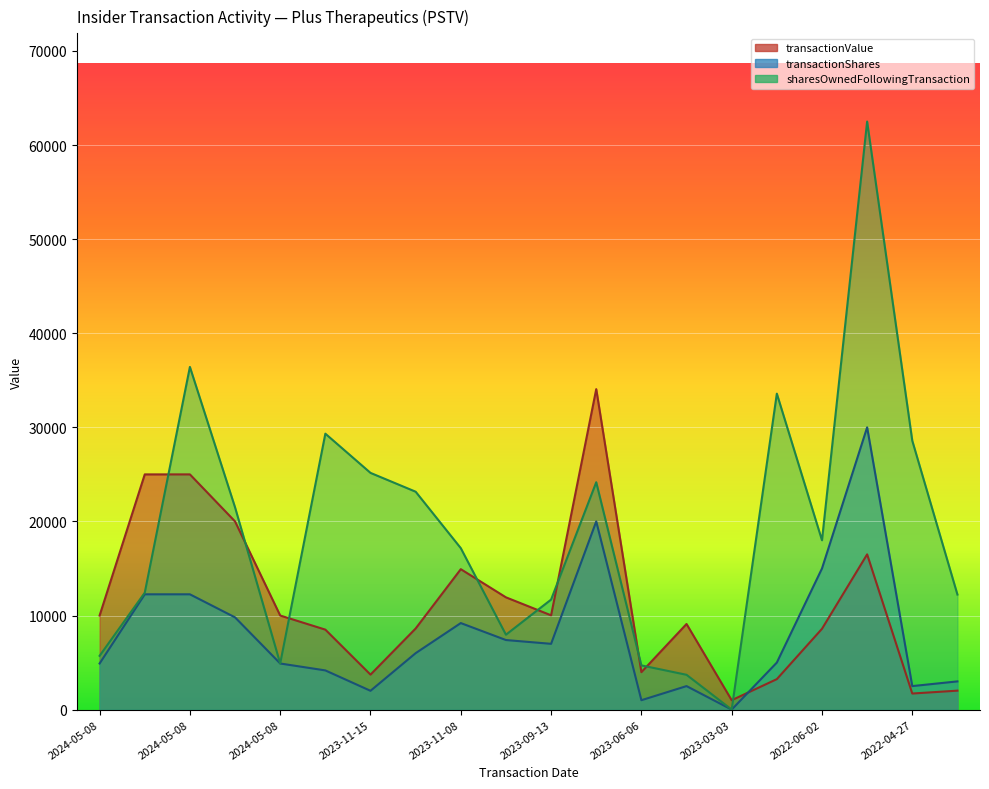

Reading left to right, extract all data points from this chart.

transactionValue: 10000	25000	25000	20000	10000	8501	3720	8620	14926	11933	10022	34062	3980	9102	1000	3240	8589	16500	1710	2016
transactionShares: 4902	12255	12255	9804	4902	4167	2000	6000	9199	7395	6993	20000	1000	2500	1	5000	15000	30000	2500	3000
sharesOwnedFollowingTransaction: 5717	12425	36421	21497	4903	29327	25160	23160	17160	7961	11693	24166	4700	3700	1	33580	18000	62500	28580	12230